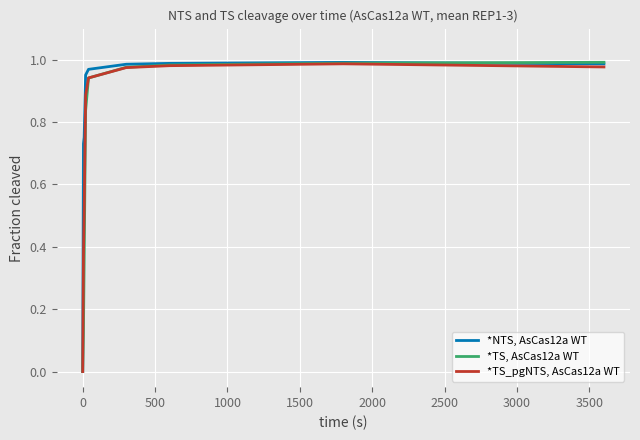

List the series in order of their peak value, lowest first.

*TS_pgNTS, AsCas12a WT, *NTS, AsCas12a WT, *TS, AsCas12a WT